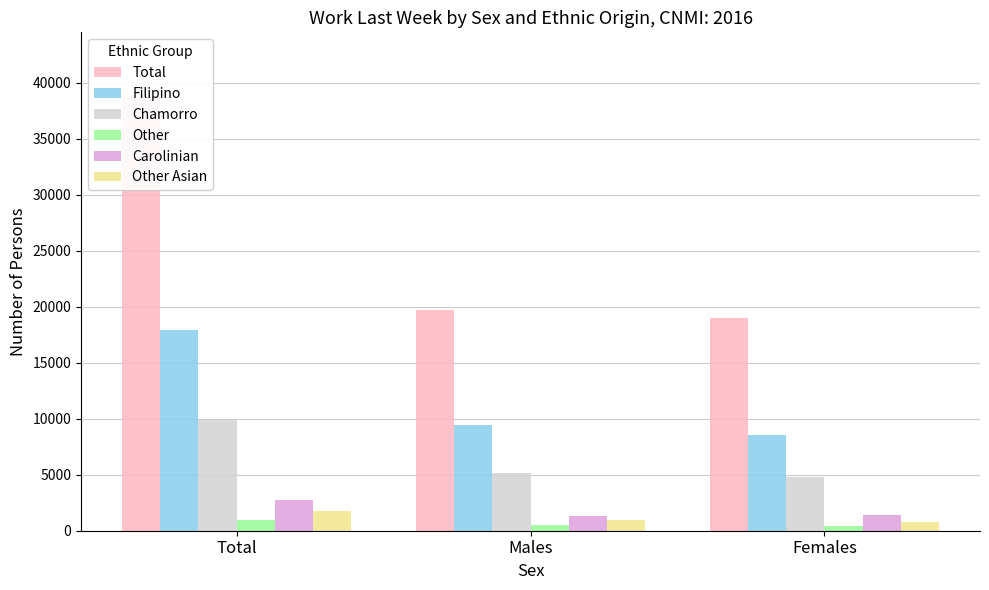

Count the number of data series in this chart.

6